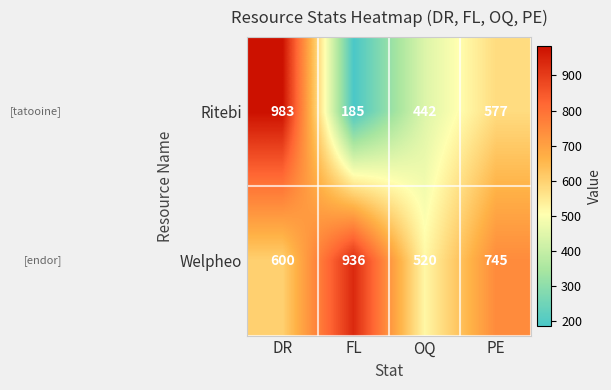

What is the total value across all series at OQ?

962